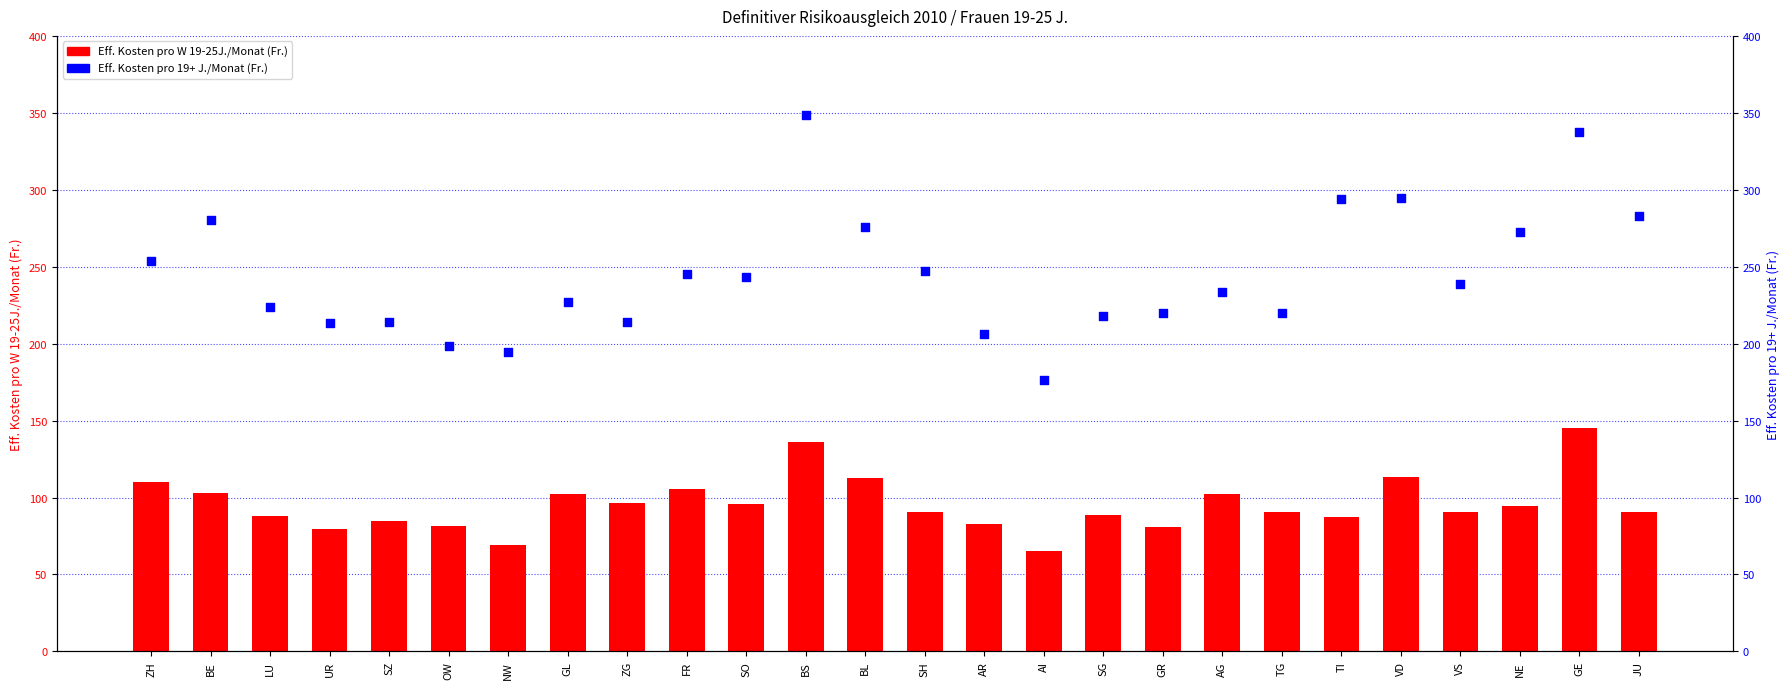

Which series contains the lowest Y value?

Eff. Kosten pro W 19-25J./Monat (Fr.)